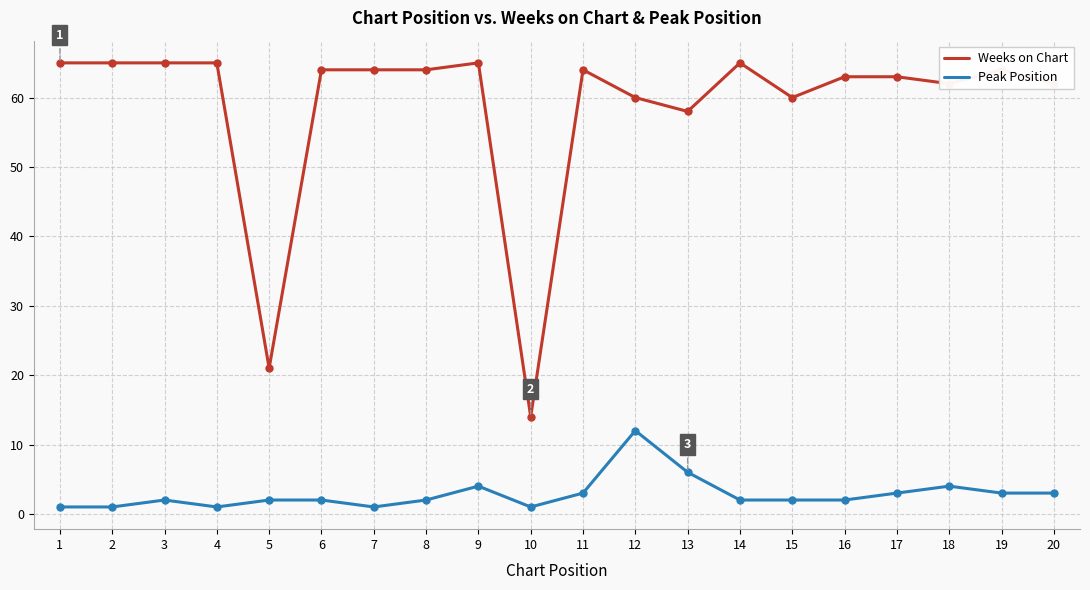

What is the maximum value shown in the chart?

65